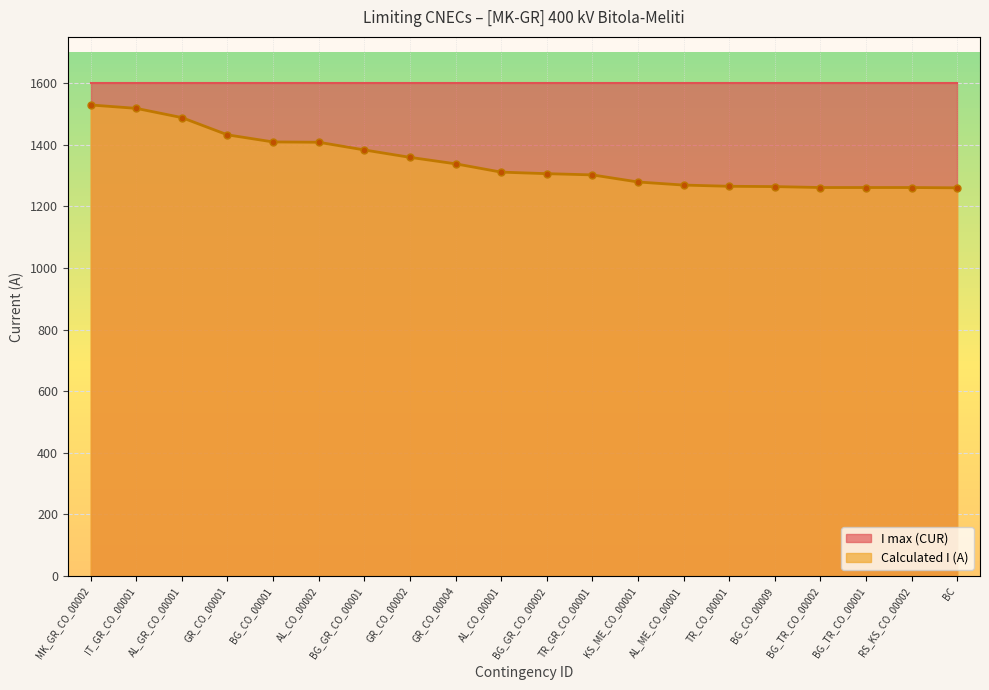

Between GR_CO_00004 and TR_CO_00001, which is larger?

GR_CO_00004